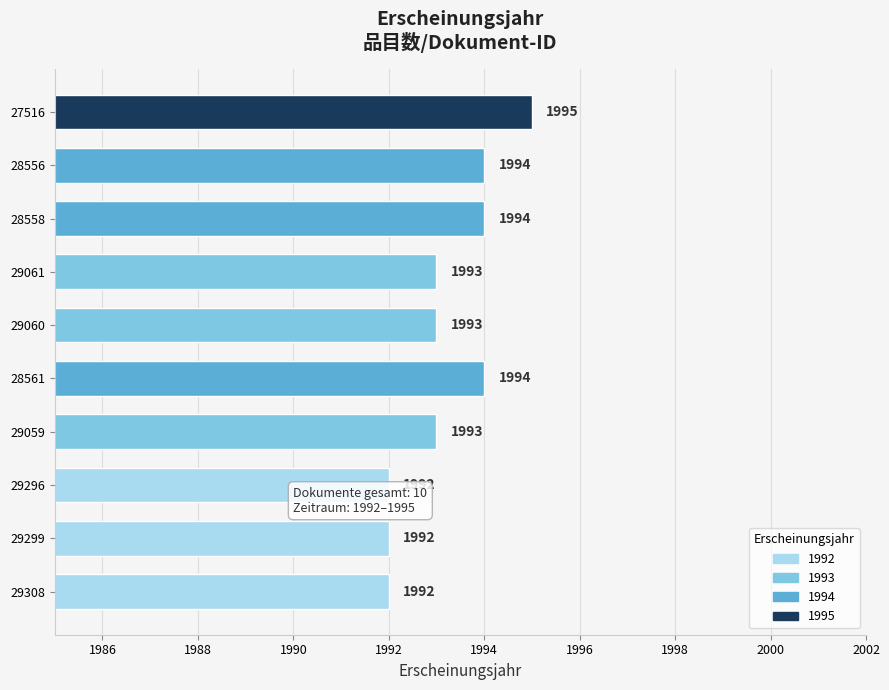

Count the values in the range 1992 to 1994.

9